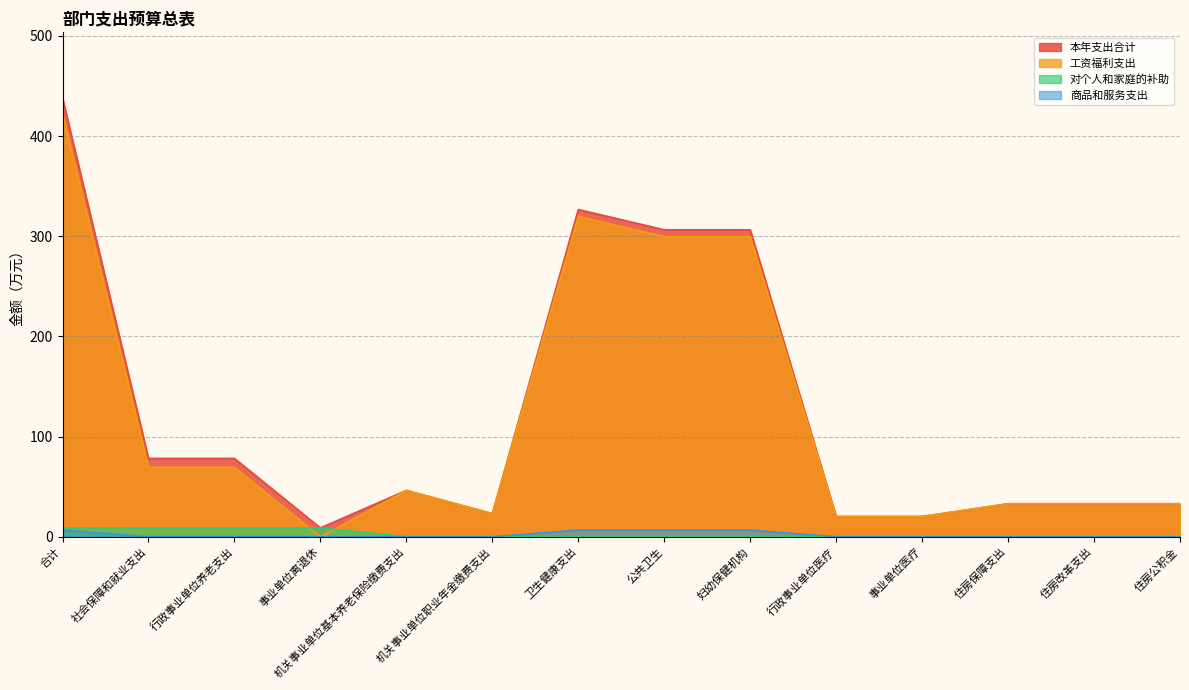

What is the average value of the 对个人和家庭的补助 series?

2.5